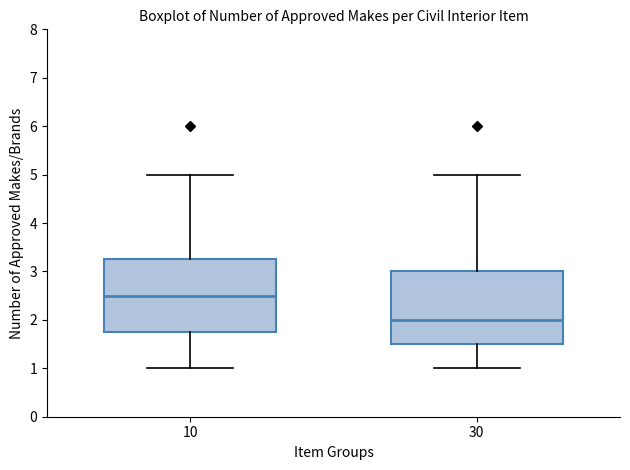

Which box has the highest median line?

10